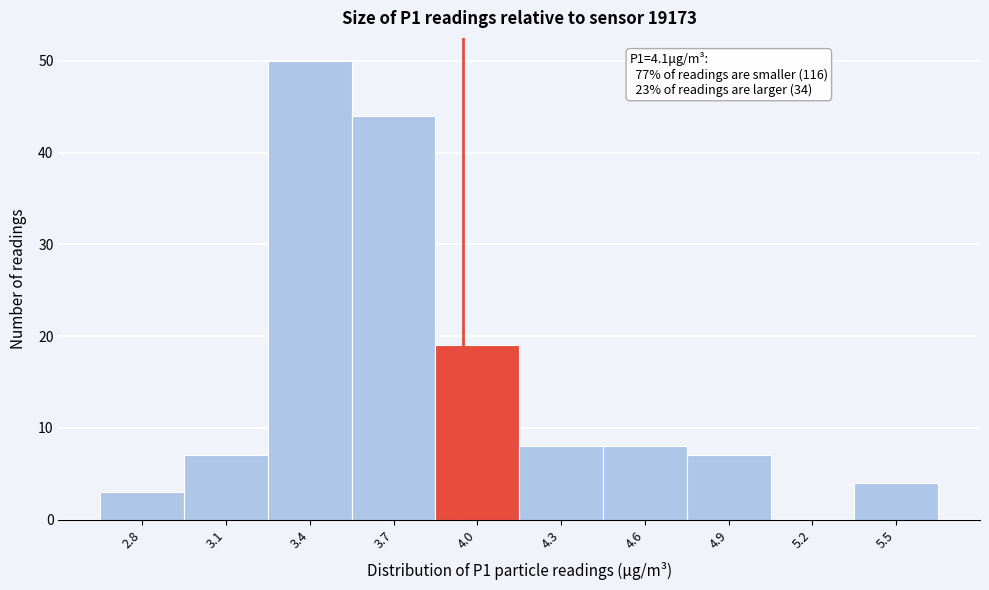

Reading right to left, extract all data points from this chart.

5.5=4	5.2=0	4.9=7	4.6=8	4.3=8	4.0=19	3.7=44	3.4=50	3.1=7	2.8=3